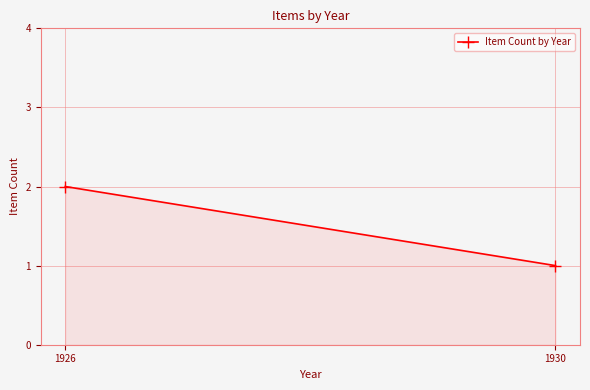

What is the average value?

2